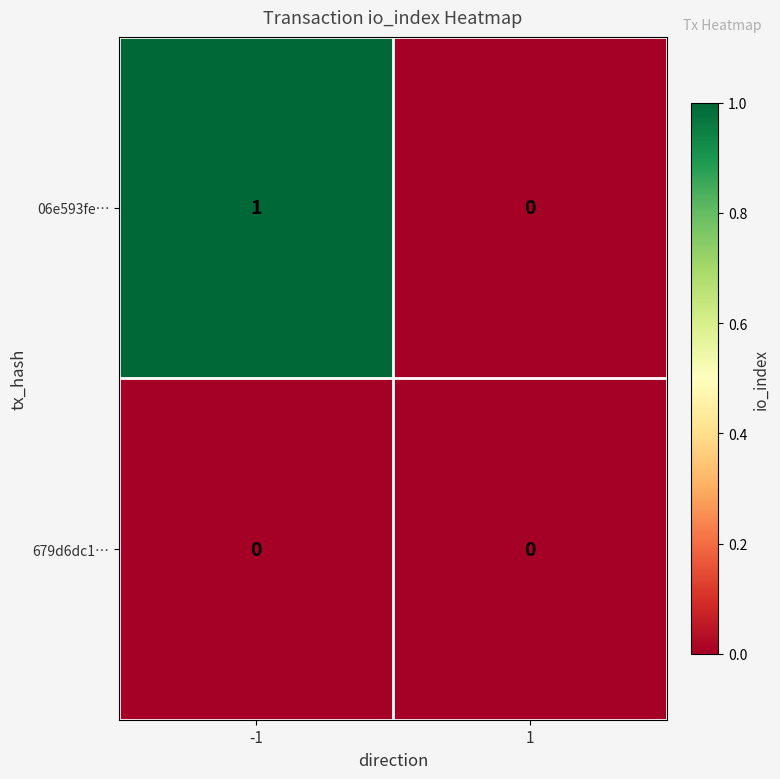

Which series has the largest total across all categories?

06e593fe…